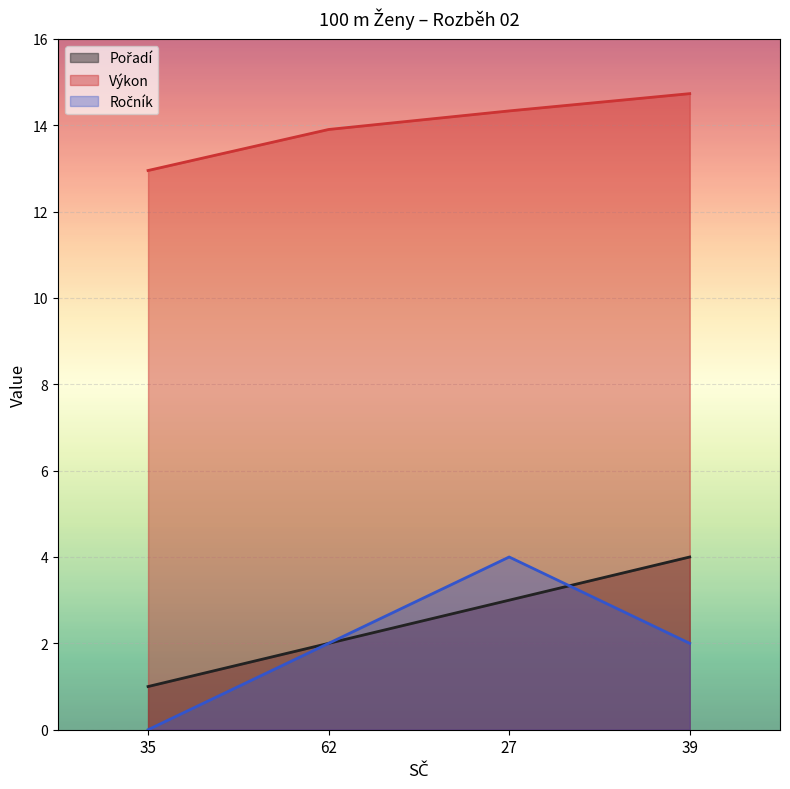

What is the spread (max minus min) of values at 27?

11.3